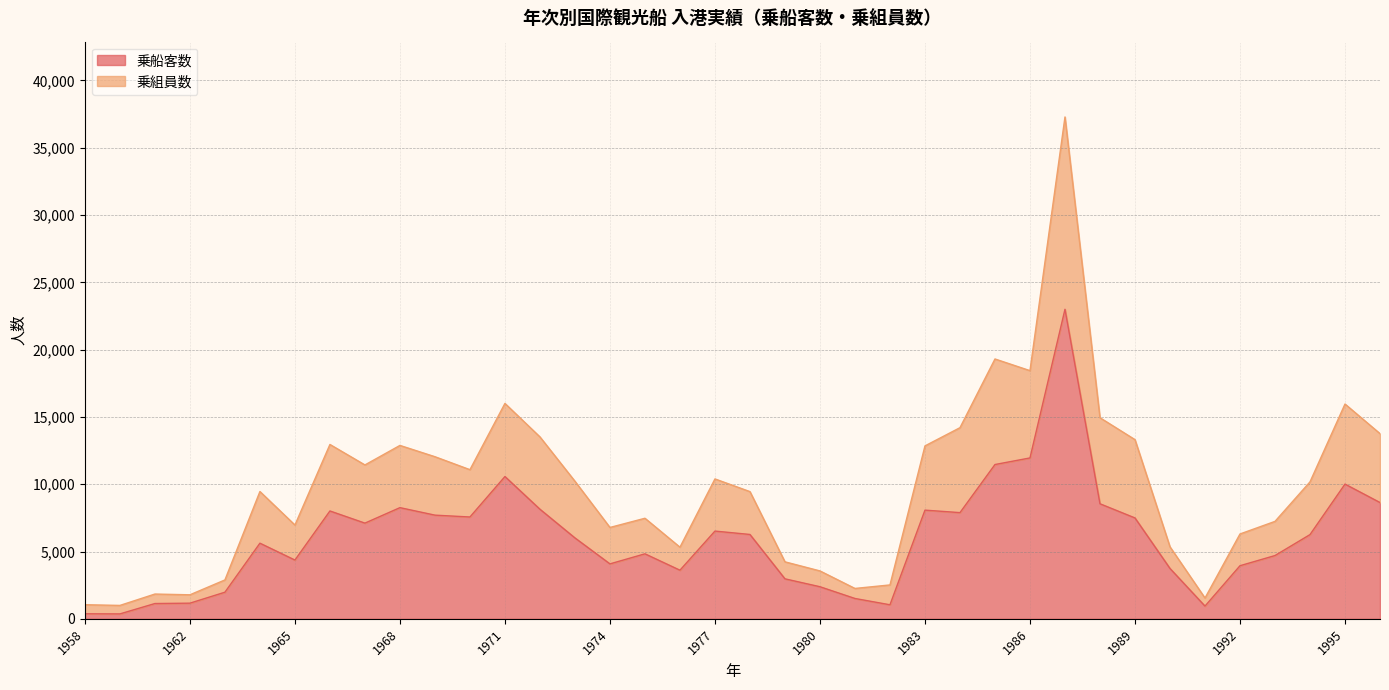

Reading right to left, what are all the values shown in this chart?

乗船客数: 1996=8639	1995=10010	1994=6257	1993=4701	1992=3945	1991=946	1990=3742	1989=7495	1988=8548	1987=22998	1986=11953	1985=11464	1984=7890	1983=8075	1982=1043	1981=1511	1980=2384	1979=2971	1978=6267	1977=6519	1976=3612	1975=4829	1974=4082	1973=6011	1972=8143	1971=10571	1970=7565	1969=7703	1968=8260	1967=7110	1966=8013	1965=4366	1964=5619	1963=1977	1962=1163	1961=1136	1959=365	1958=374
乗組員数: 1996=13760	1995=15959	1994=10175	1993=7240	1992=6304	1991=1545	1990=5349	1989=13313	1988=14940	1987=37288	1986=18439	1985=19306	1984=14201	1983=12848	1982=2518	1981=2257	1980=3559	1979=4234	1978=9451	1977=10394	1976=5322	1975=7472	1974=6788	1973=10222	1972=13517	1971=16004	1970=11081	1969=12045	1968=12883	1967=11433	1966=12954	1965=6969	1964=9458	1963=2889	1962=1785	1961=1841	1959=996	1958=1048